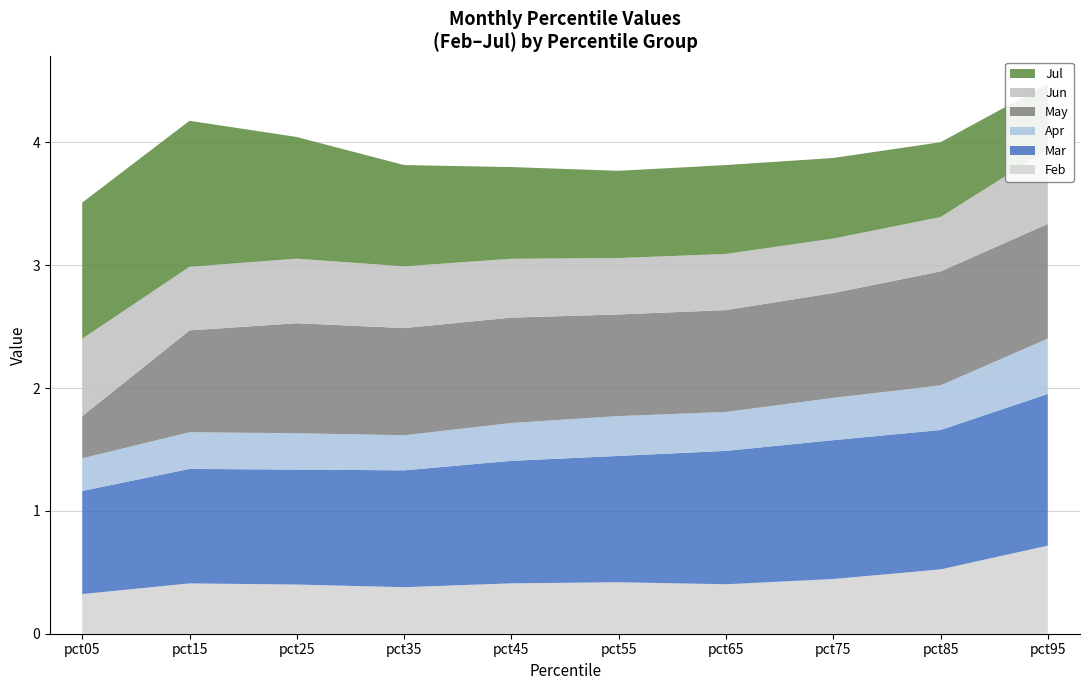

Reading left to right, transcribe all the data shown in this chart.

Feb: 0.3	0.4	0.4	0.4	0.4	0.4	0.4	0.4	0.5	0.7
Mar: 0.8	0.9	0.9	1.0	1.0	1.0	1.1	1.1	1.1	1.2
Apr: 0.3	0.3	0.3	0.3	0.3	0.3	0.3	0.3	0.4	0.5
May: 0.3	0.8	0.9	0.9	0.9	0.8	0.8	0.9	0.9	0.9
Jun: 0.6	0.5	0.5	0.5	0.5	0.5	0.5	0.4	0.4	0.6
Jul: 1.1	1.2	1.0	0.8	0.7	0.7	0.7	0.7	0.6	0.5